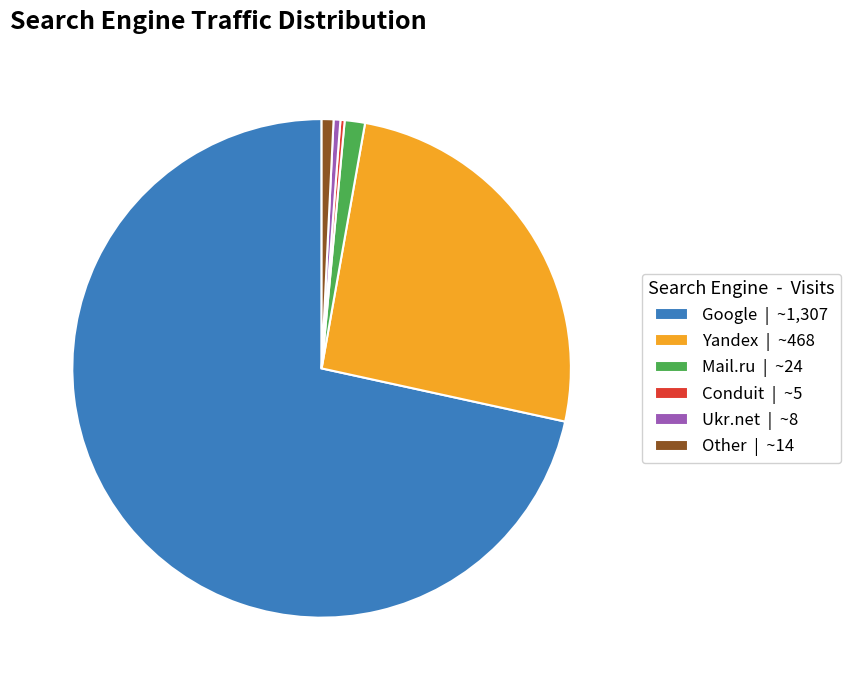

Does any single category account for the majority?

Yes